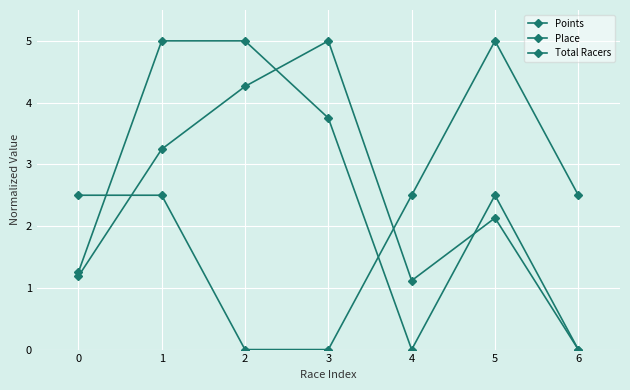

What value does the Place series have at 2?

5.0